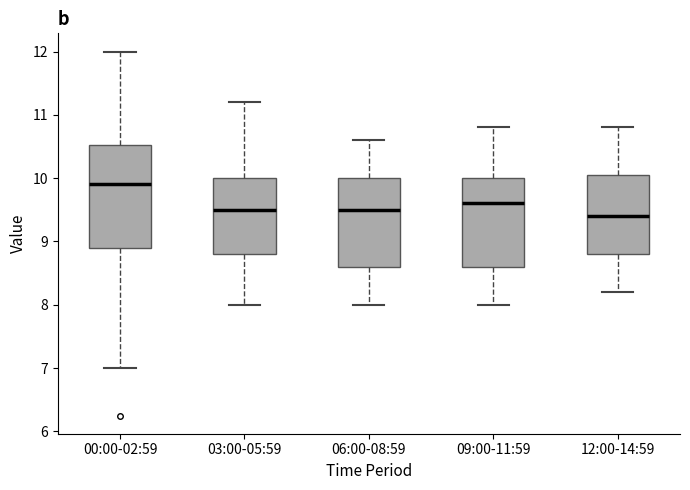

Where does the median line of the box for 12:00-14:59 sit on the y-axis? The values are not printed on the chart, so give them approximately, as read against the axis.

9.4